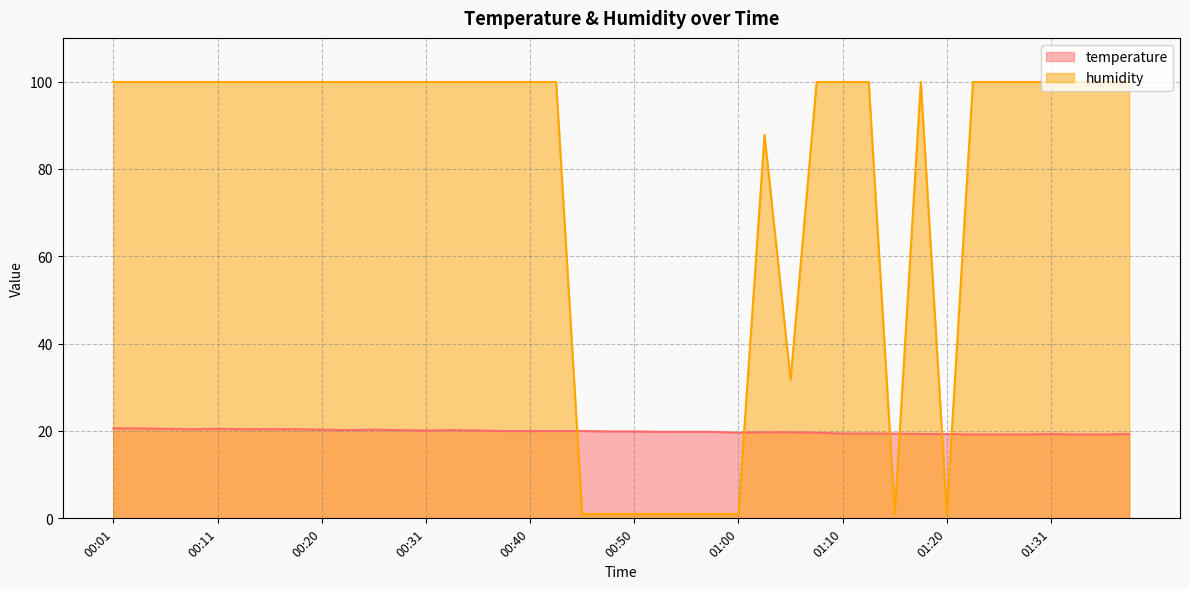

True or false: humidity and temperature cross at least once.

True